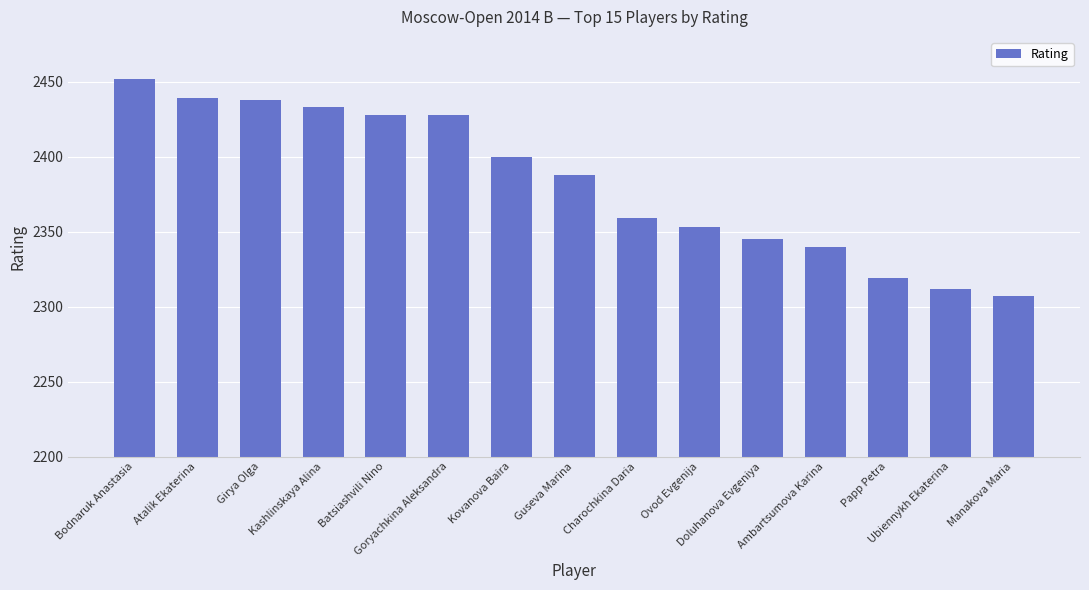

Is it true that the value at Kashlinskaya Alina is 2433?

True